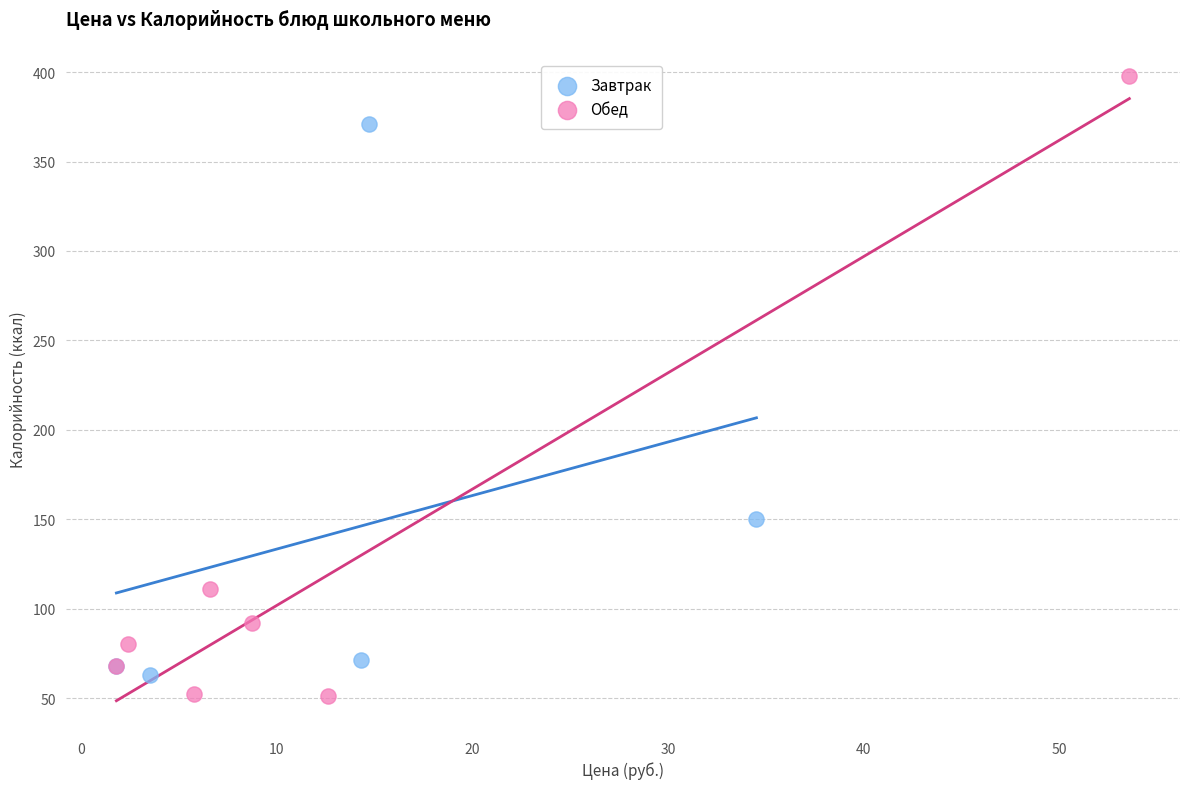

Which series has the widest spread of Y values?

Обед